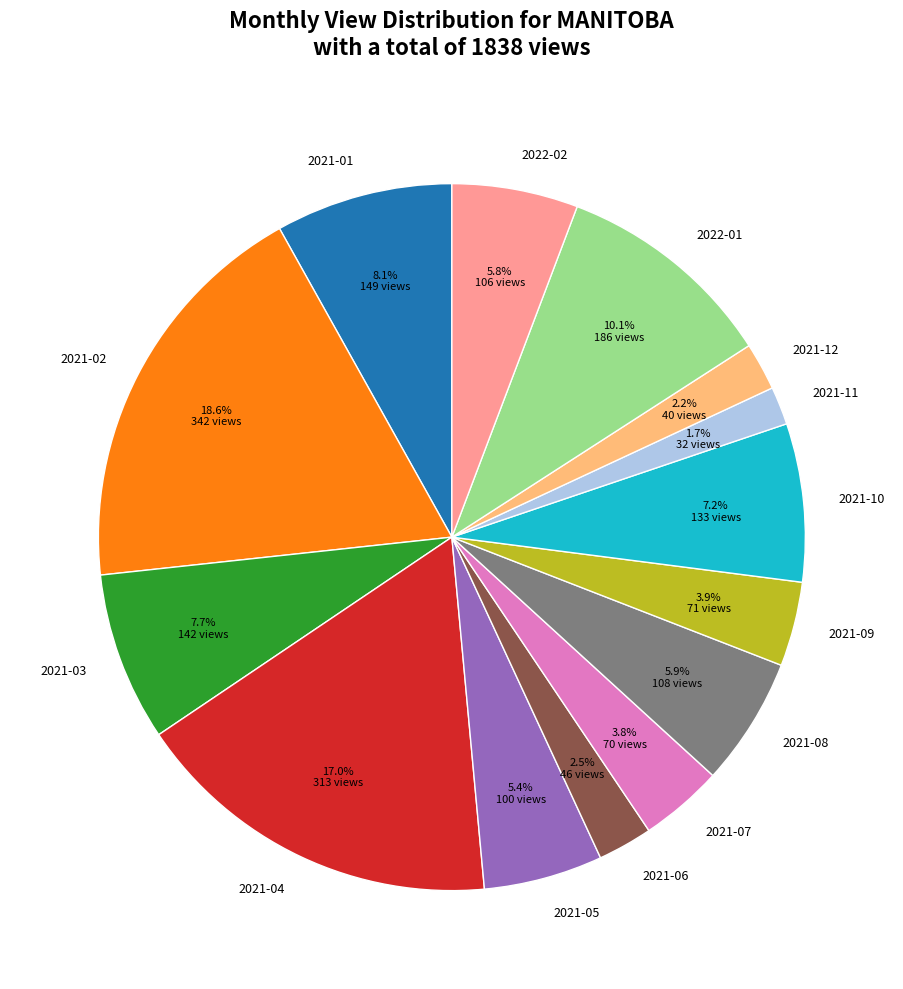

Do 2021-08 and 2022-02 together represent more than half of the pie?

No